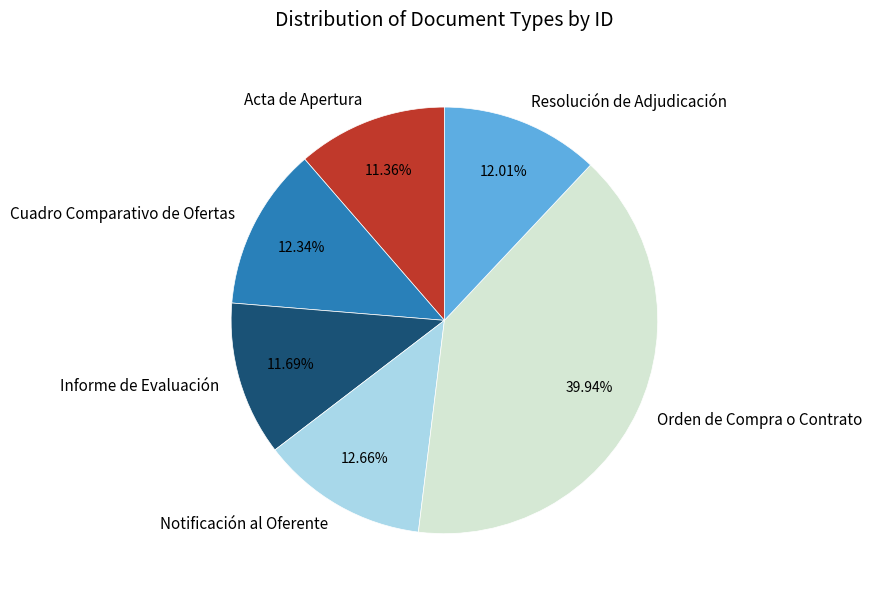

How many segments does this pie chart have?

6